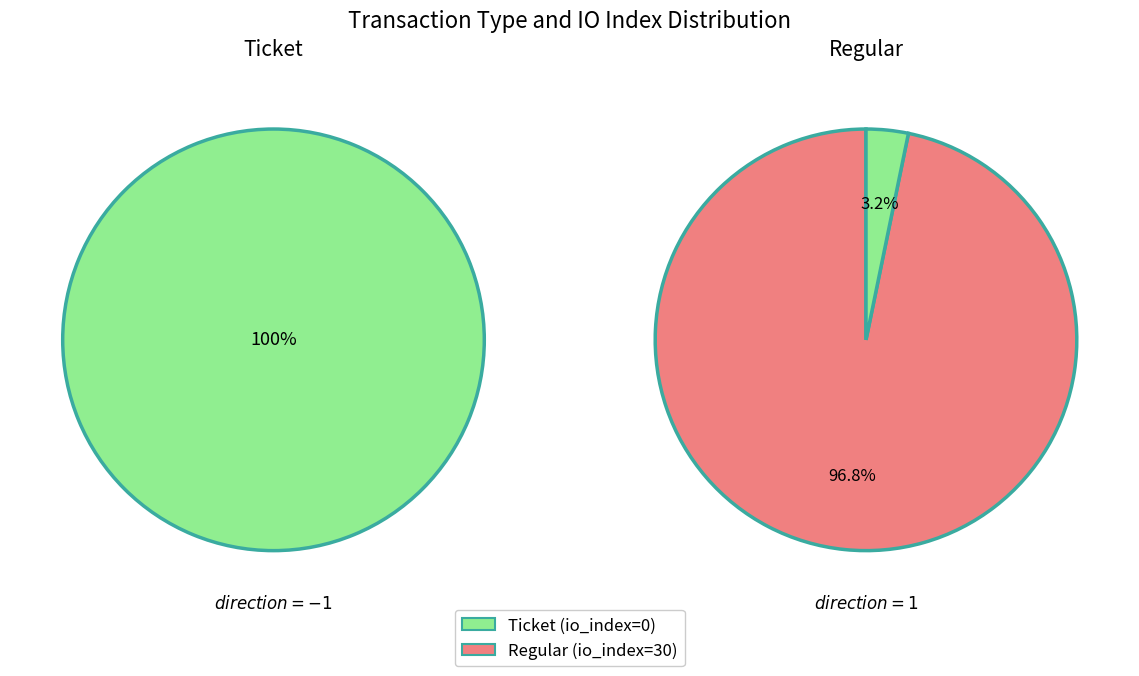

True or false: Ticket accounts for 7% of the total.

False